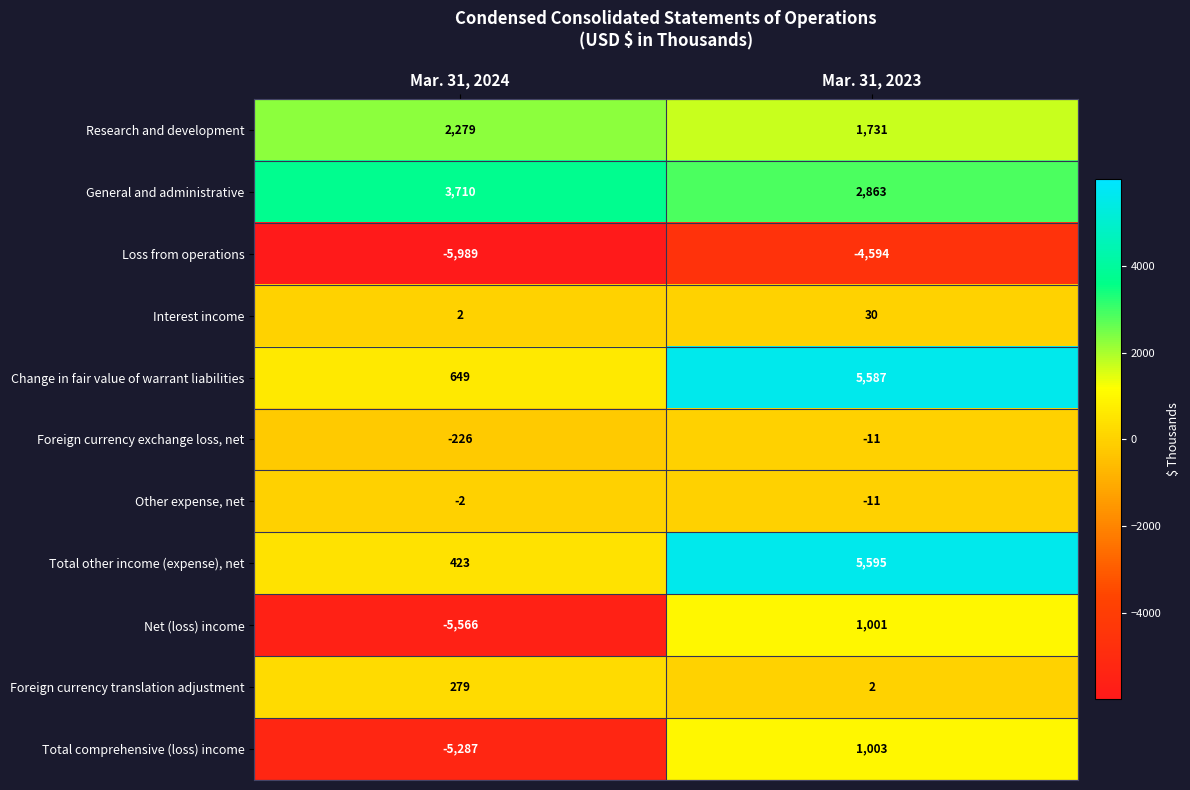

What is the sum of the Research and development values at Mar. 31, 2023 and Mar. 31, 2024?

4010